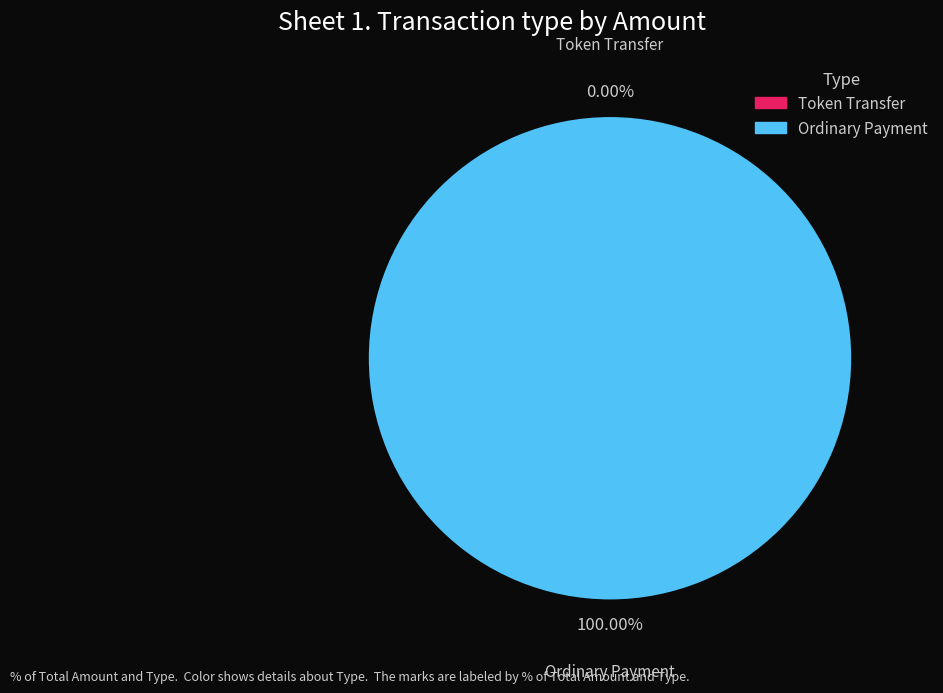

The Token Transfer slice represents 0% of the pie. True or false?

True